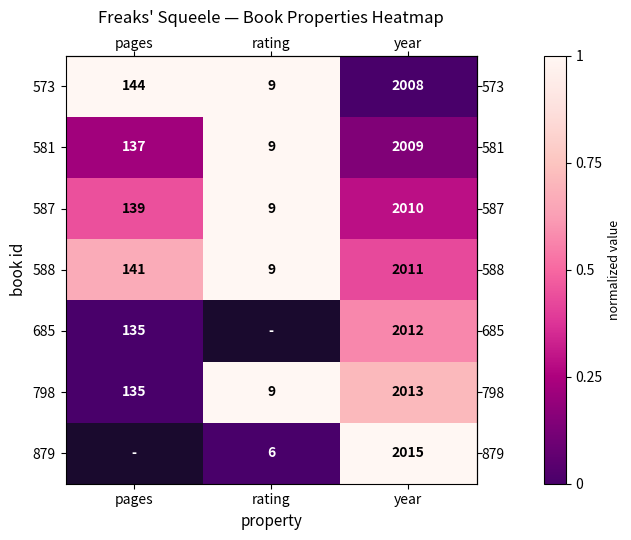

Which has a higher value, pages or year?

pages